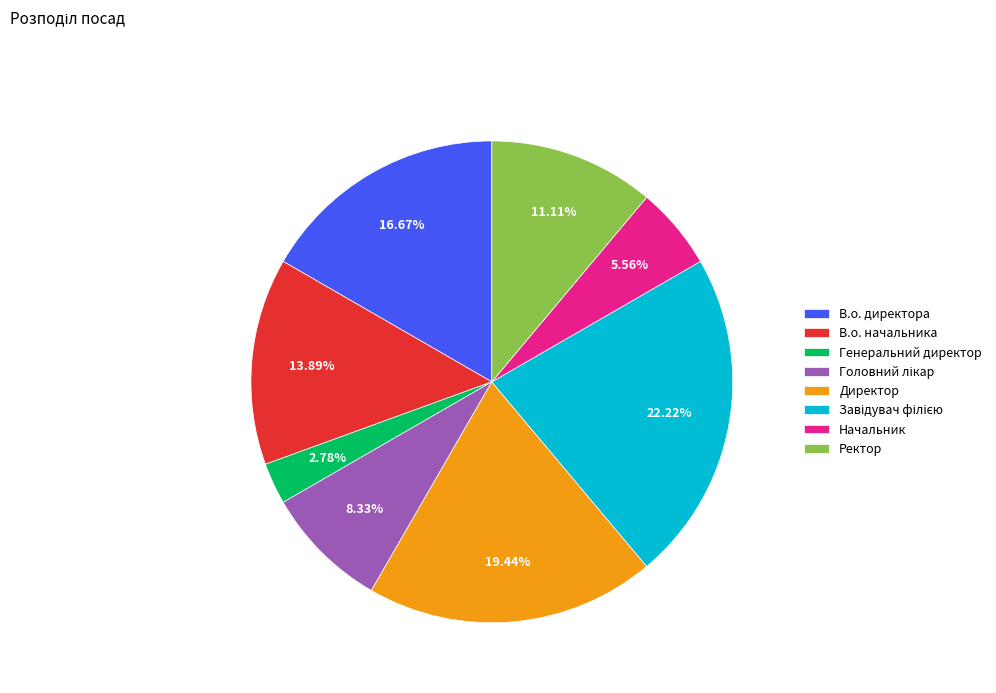

Does В.о. начальника represent more than half of the total?

No